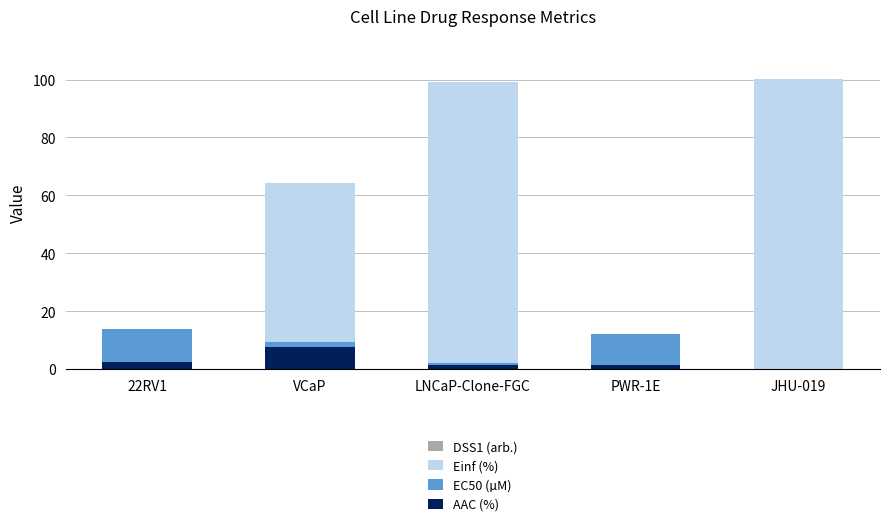

How many data points does each series have?

5